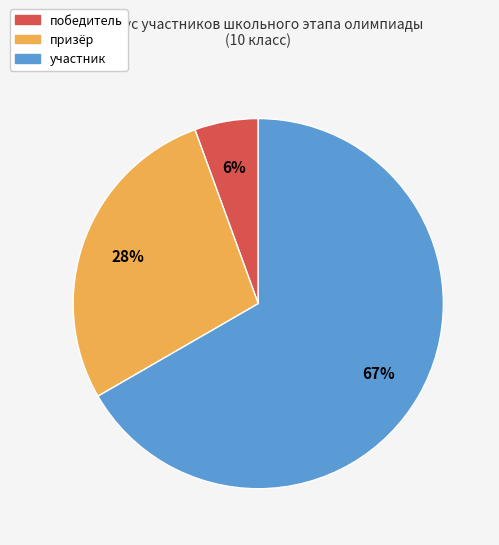

Which has a higher value, участник or призёр?

участник